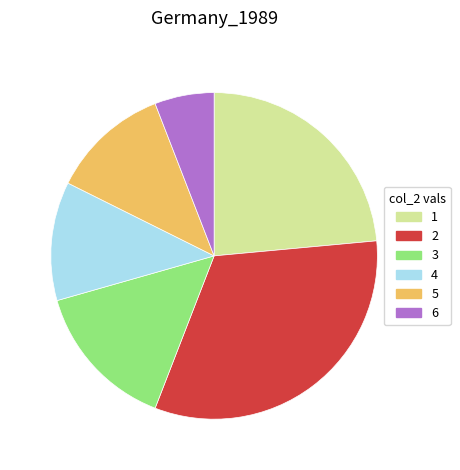

Is the sum of 4 and 2 greater than half?

No